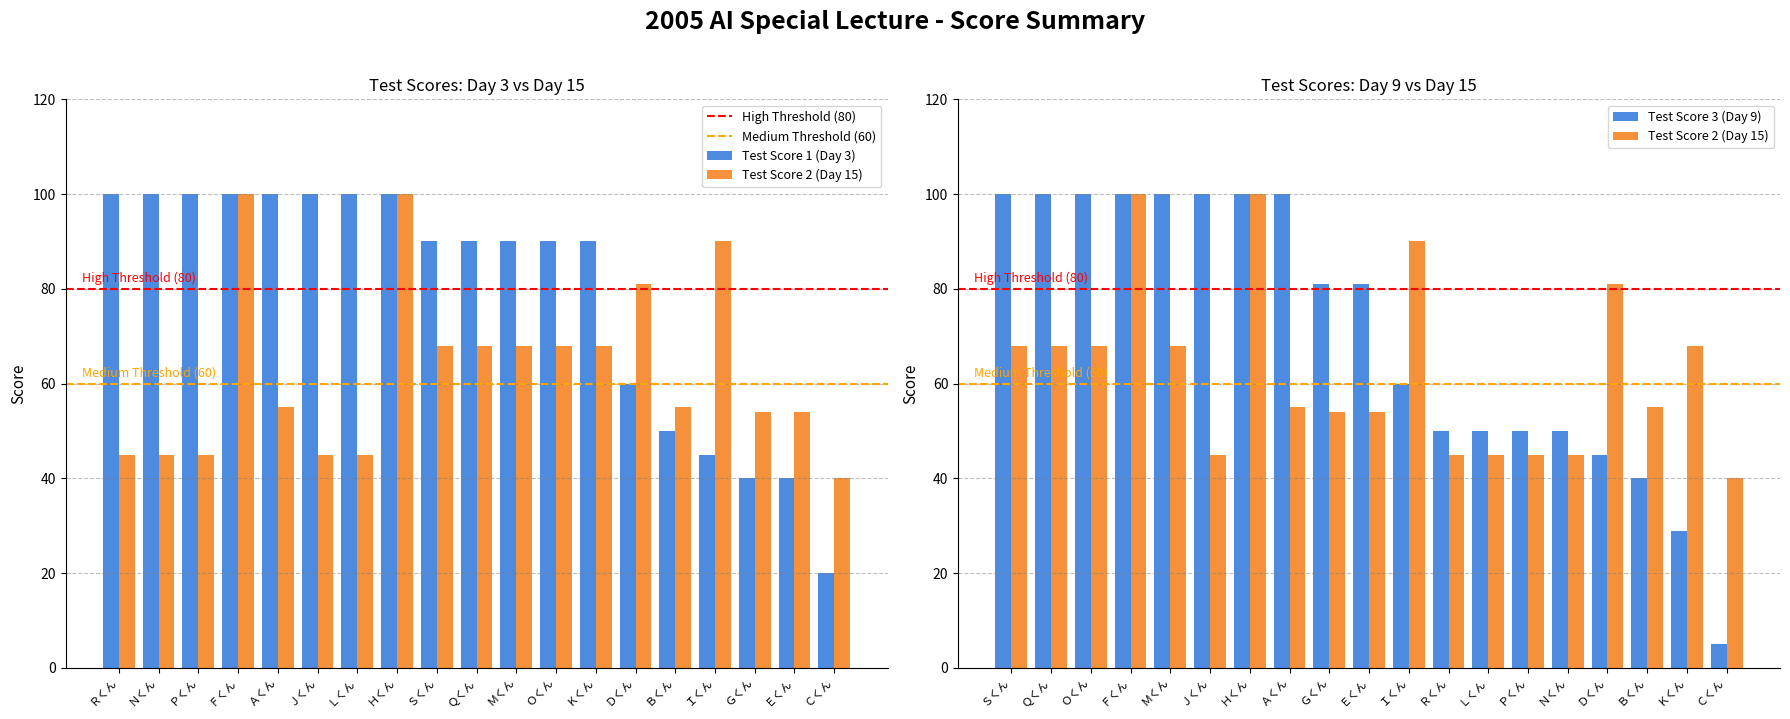

Count the number of data series in this chart.

3